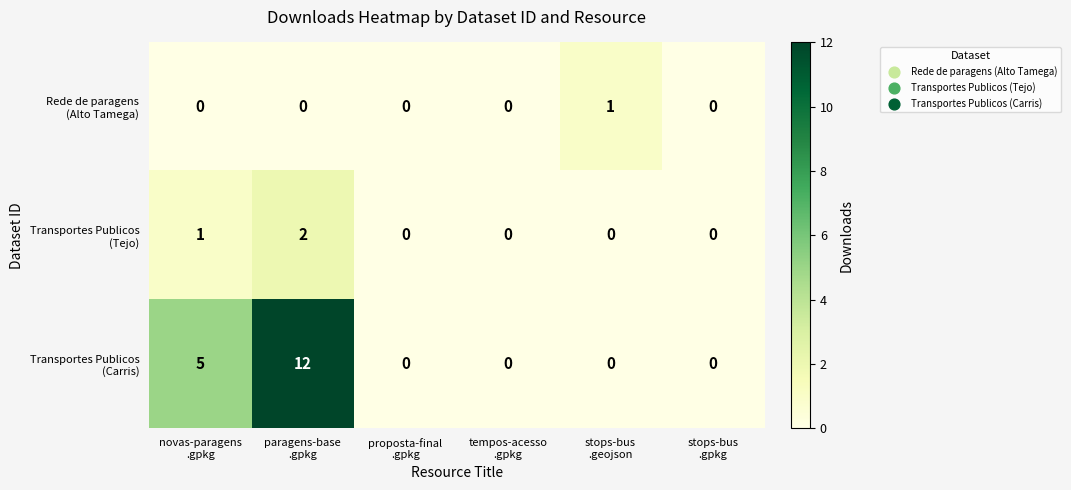

What is the total value across all series at novas-paragens
.gpkg?

6